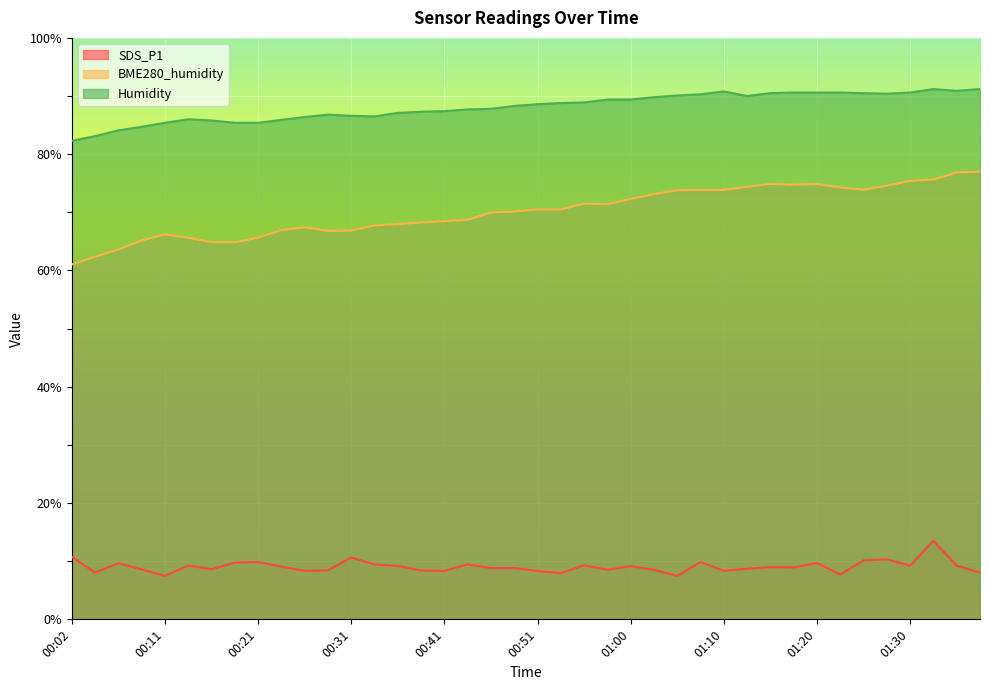

Read the BME280_humidity value at 00:36.

68.0